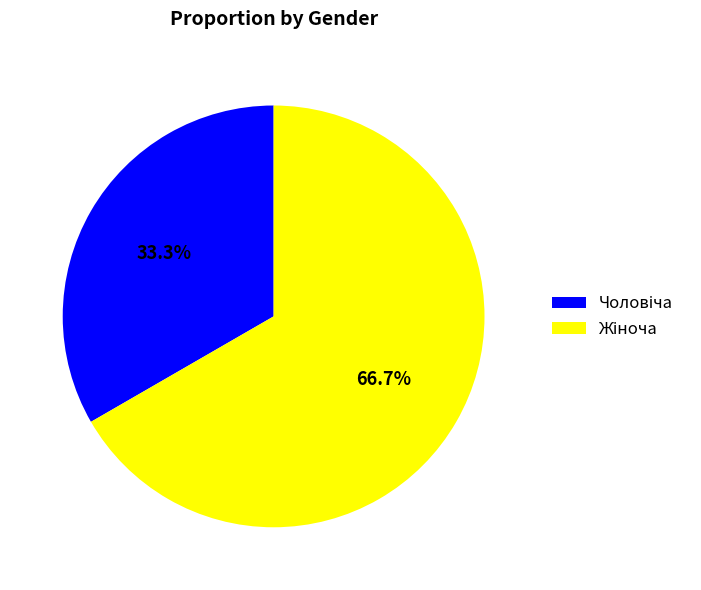

Does any single category account for the majority?

Yes